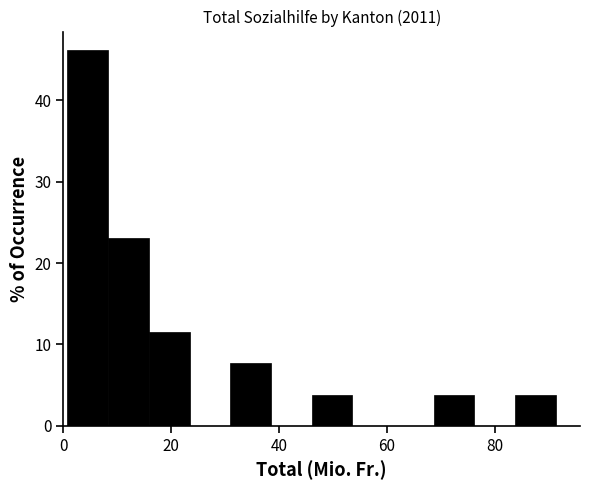

Read against the x-axis, roughly where is the centre of the tallest bar?

4